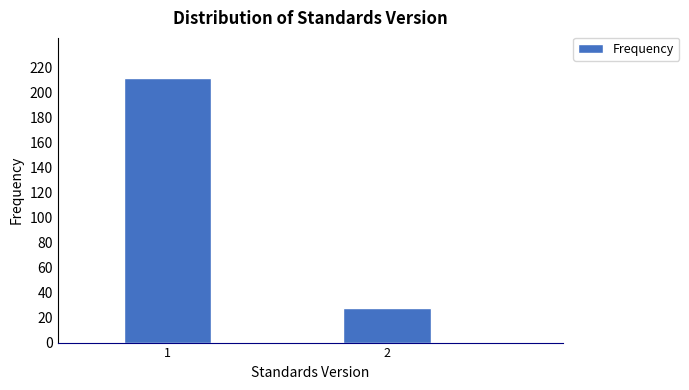

Reading right to left, transcribe all the data shown in this chart.

28	212